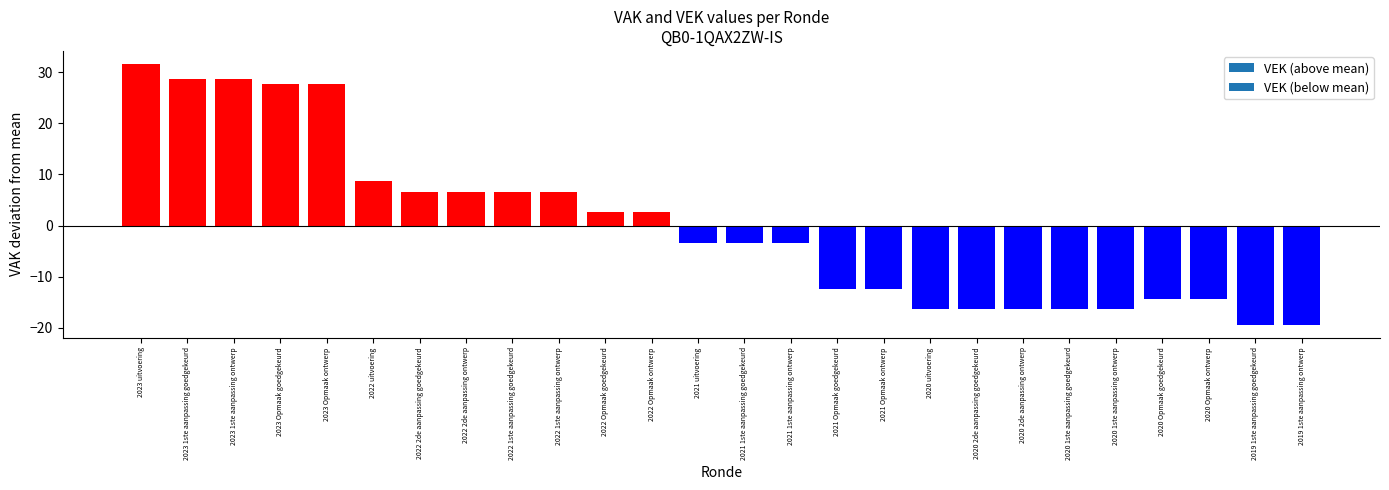

What is the approximate value at 2021 Opmaak goedgekeurd?

-12.4